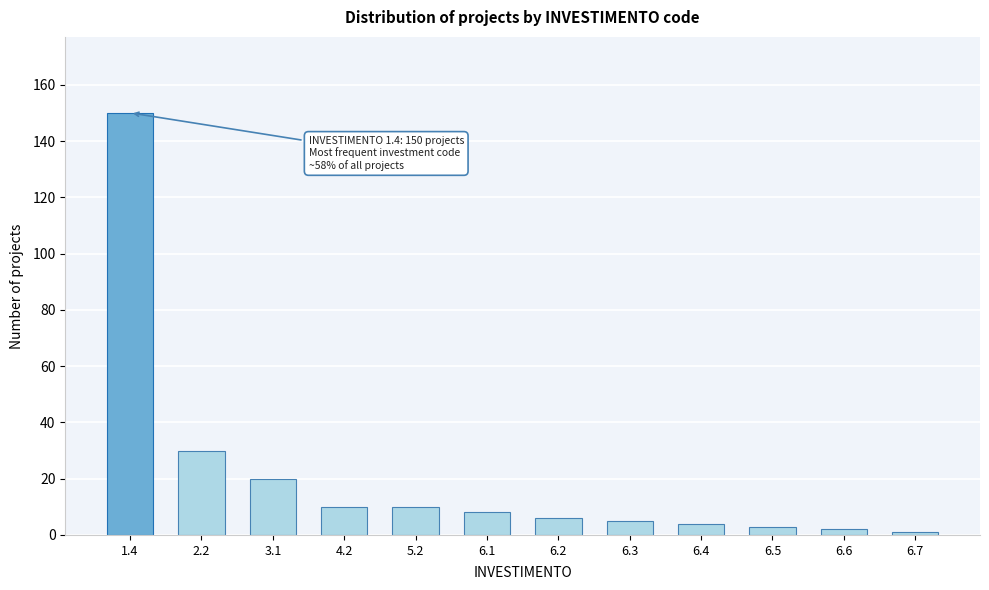

Reading left to right, transcribe all the data shown in this chart.

150	30	20	10	10	8	6	5	4	3	2	1